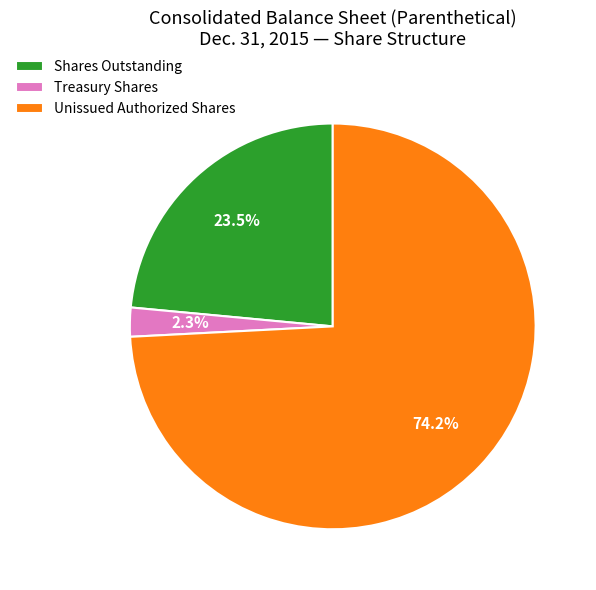

Combined, what portion of the pie is Treasury Shares and Unissued Authorized Shares?

76.5%